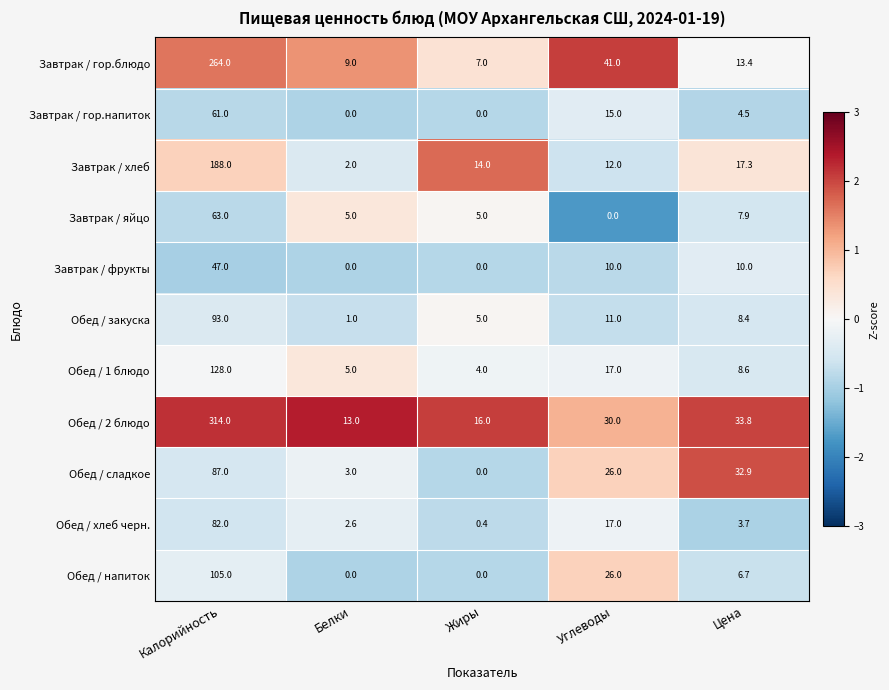

What is the difference between the maximum and second lowest values in the Обед / сладкое series?

84.0